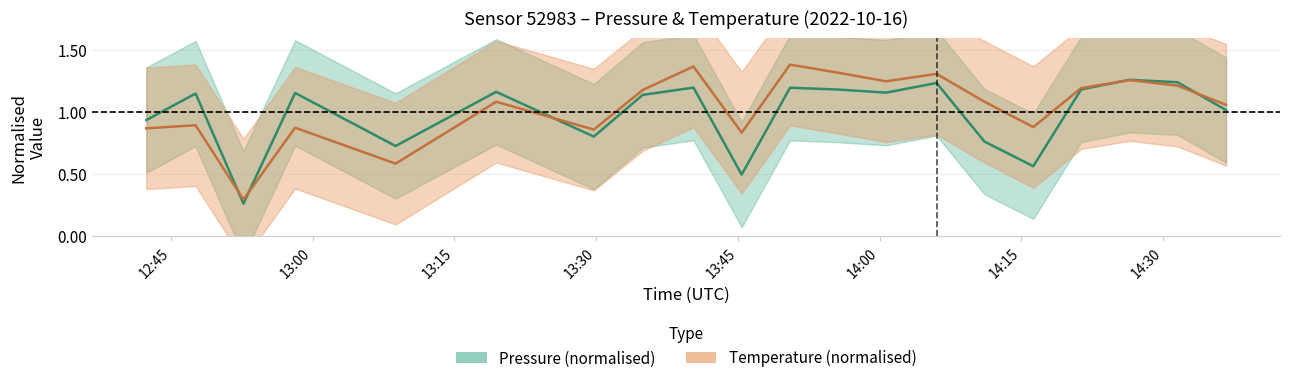

Which series has the widest spread of values?

temperature